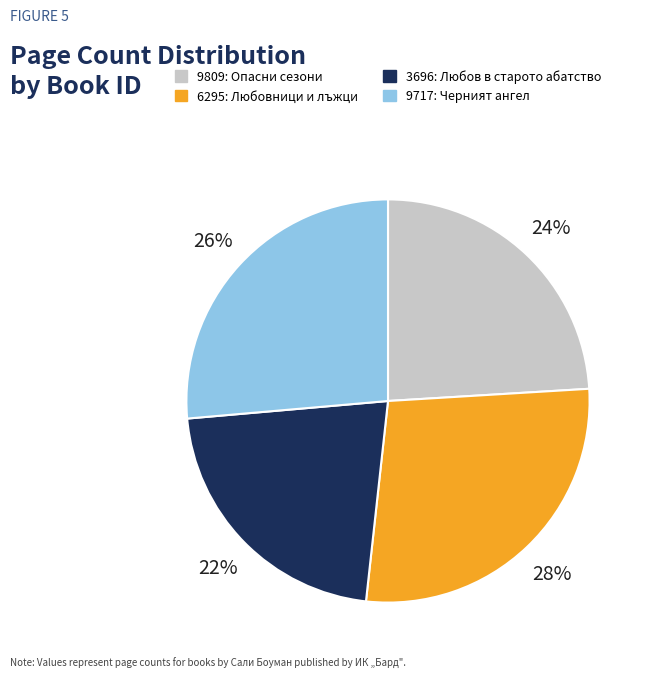

To the nearest percent, what is the difference between the largest and smallest slice percentages?

6%